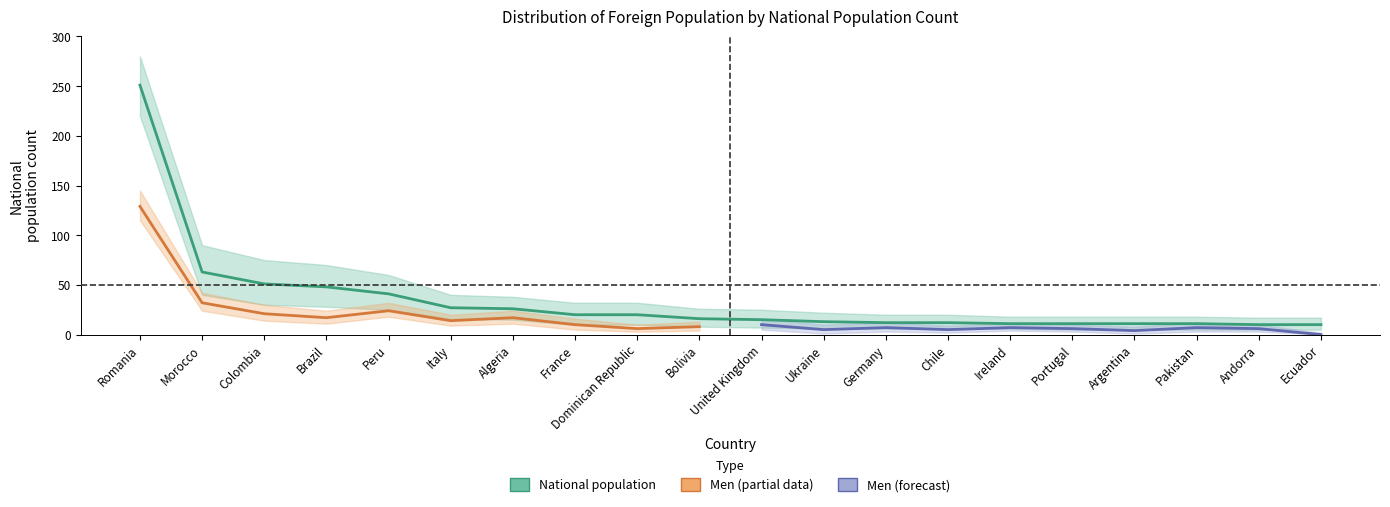

Is it true that National population upper equals 18 at Pakistan?

True